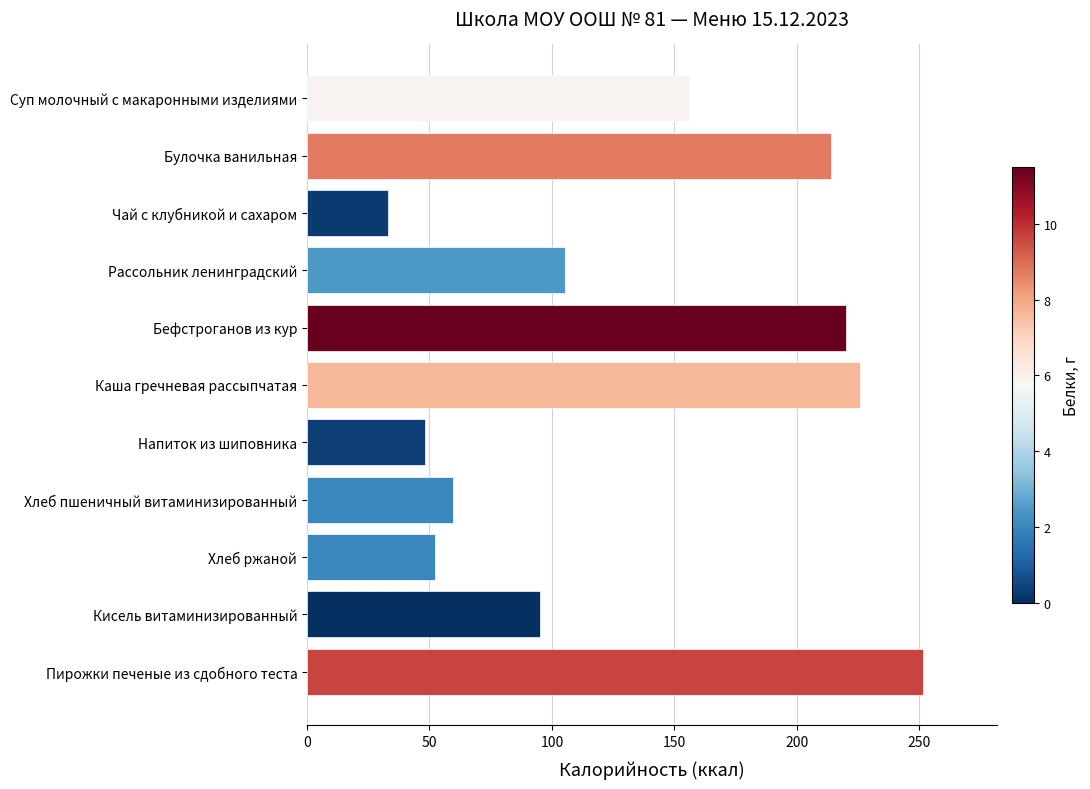

Is it true that the value at Кисель витаминизированный is 95.0?

True